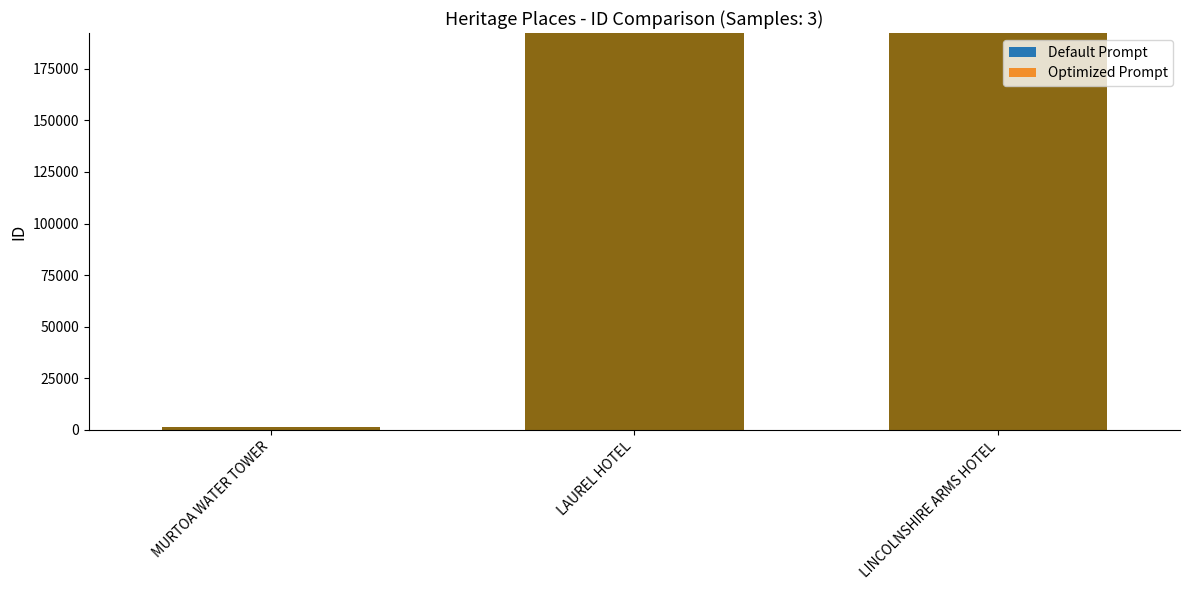

How many bars are there in total?

3